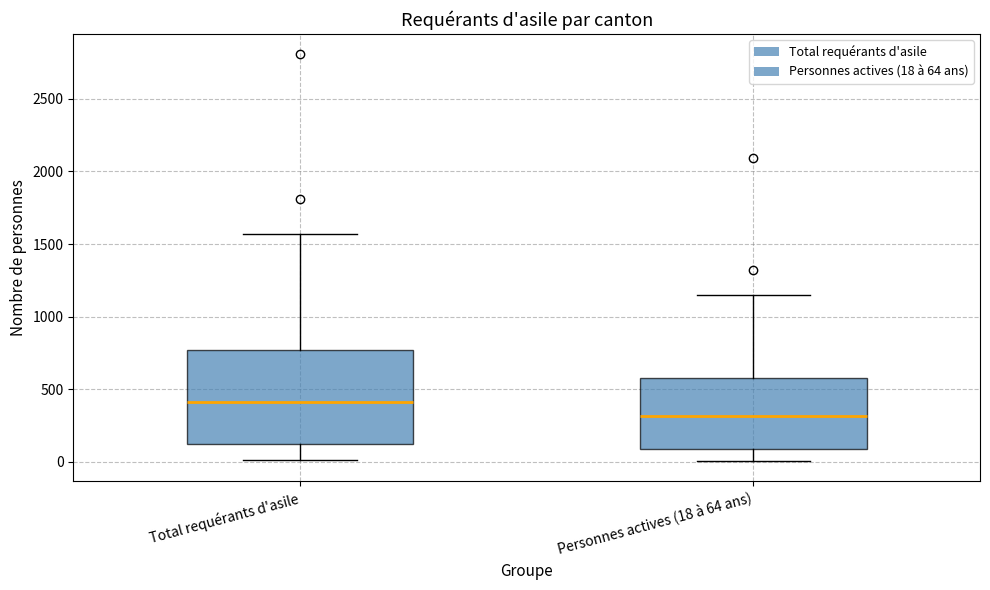

Comparing the boxes themselves (not the whiskers), which one is the tallest?

Total requérants d'asile